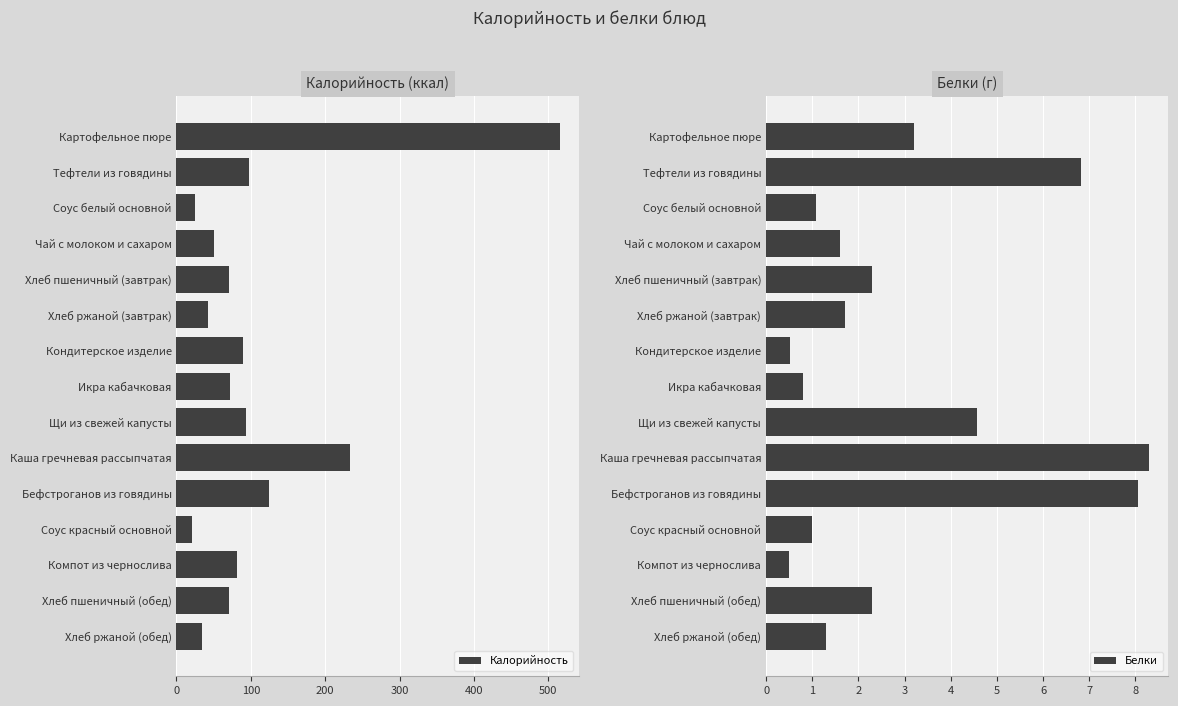

Is it true that Калорийность equals 97.2 at Тефтели из говядины?

True